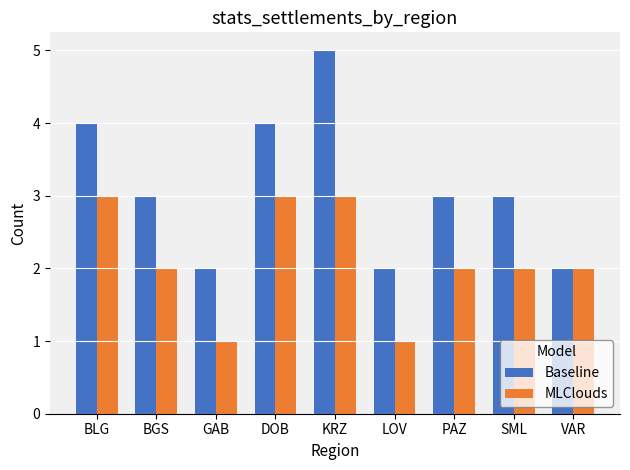

What is the greatest value displayed?

5